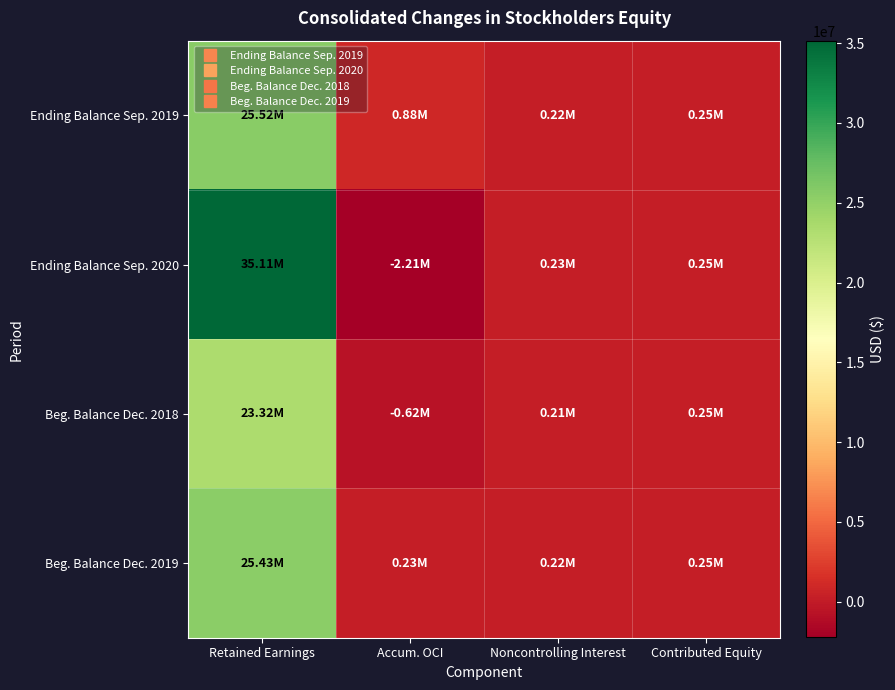

Rank the series by their maximum value, from lowest to highest.

Beg. Balance Dec. 2018, Beg. Balance Dec. 2019, Ending Balance Sep. 2019, Ending Balance Sep. 2020